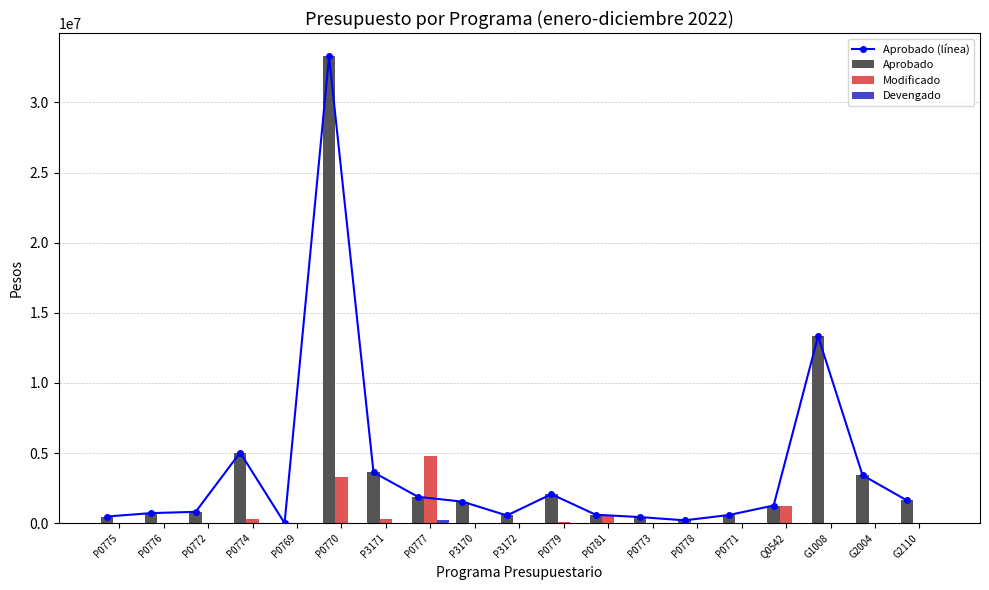

Is it true that Devengado equals 110550.0 at P0769?

False